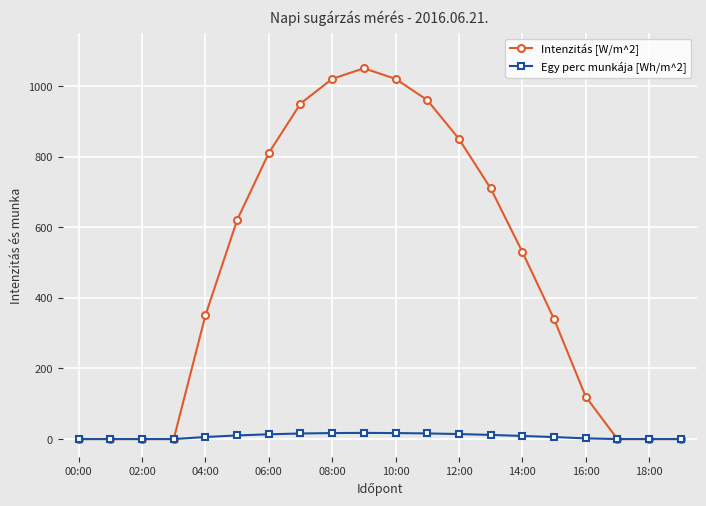

What is the value of the Intenzitás [W/m^2] point at the 6th from the left?

620.0